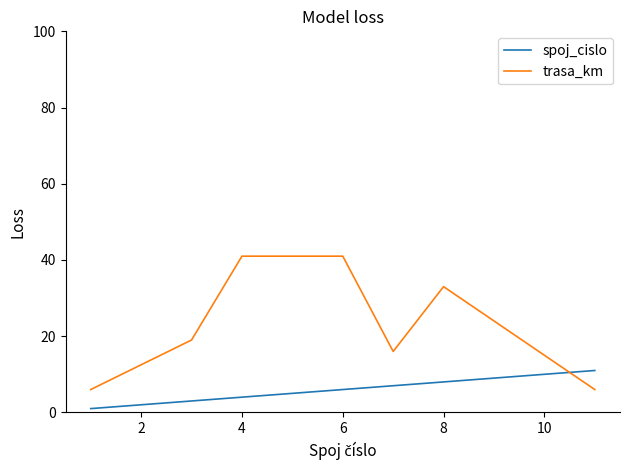

Which series has the largest total across all categories?

trasa_km